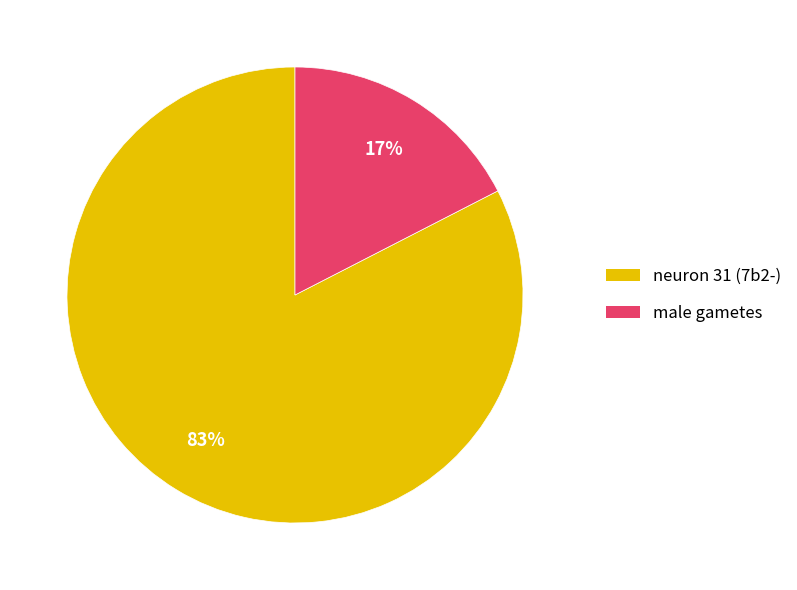

The neuron 31 (7b2-) slice represents 93% of the pie. True or false?

False